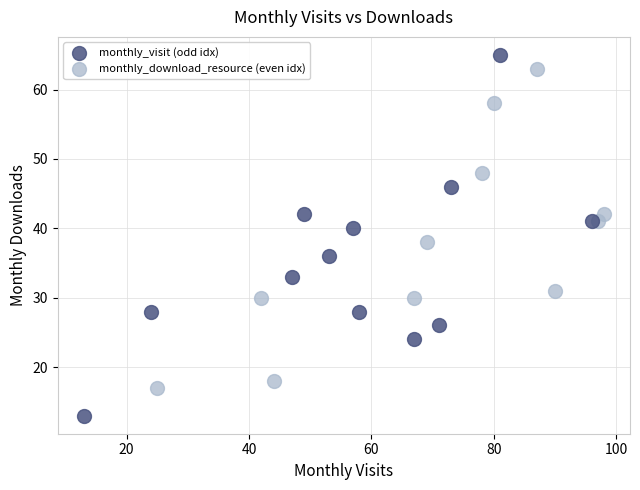

Which series has the widest spread of Y values?

monthly_visit (odd idx)